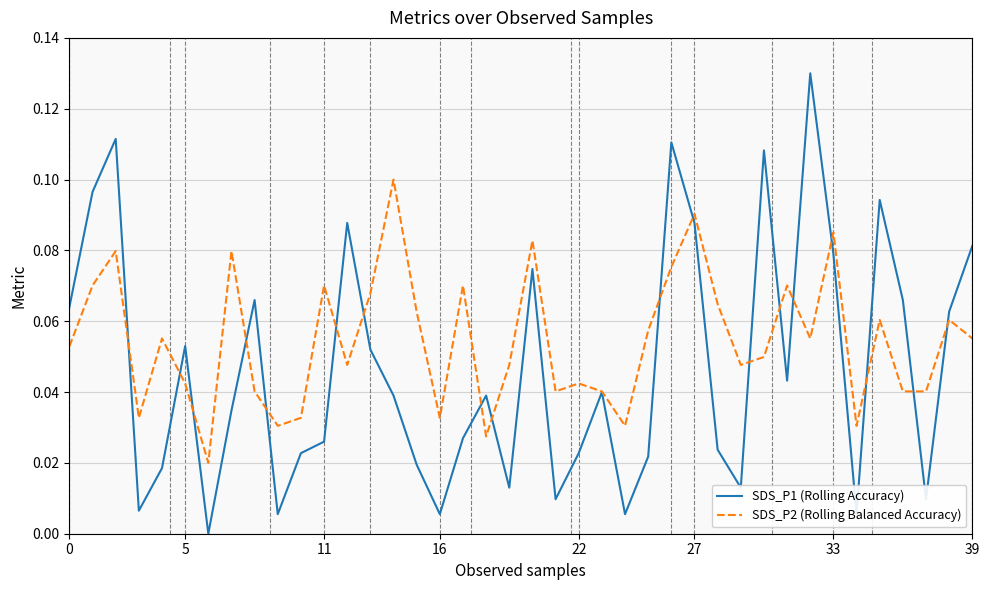

What is the sum of all SDS_P1 (Rolling Accuracy) values?

1.9